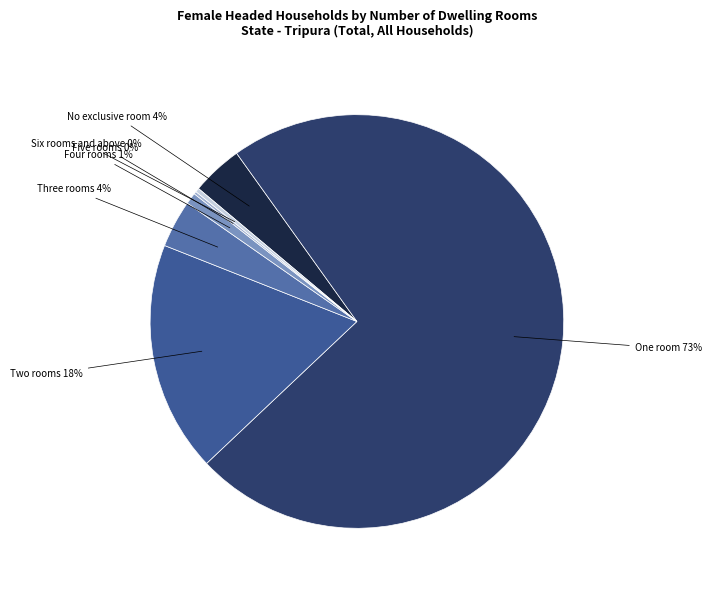

How many slices are in this pie chart?

7